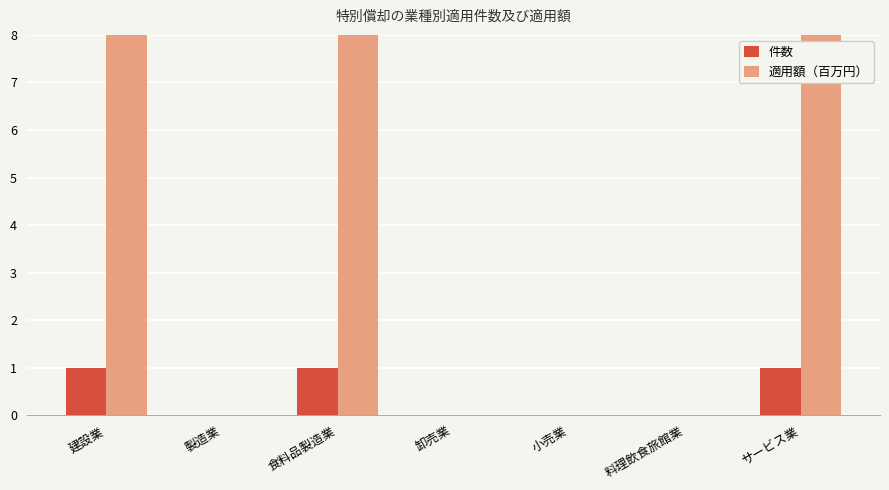

What is the approximate value of 件数 at サービス業?

1